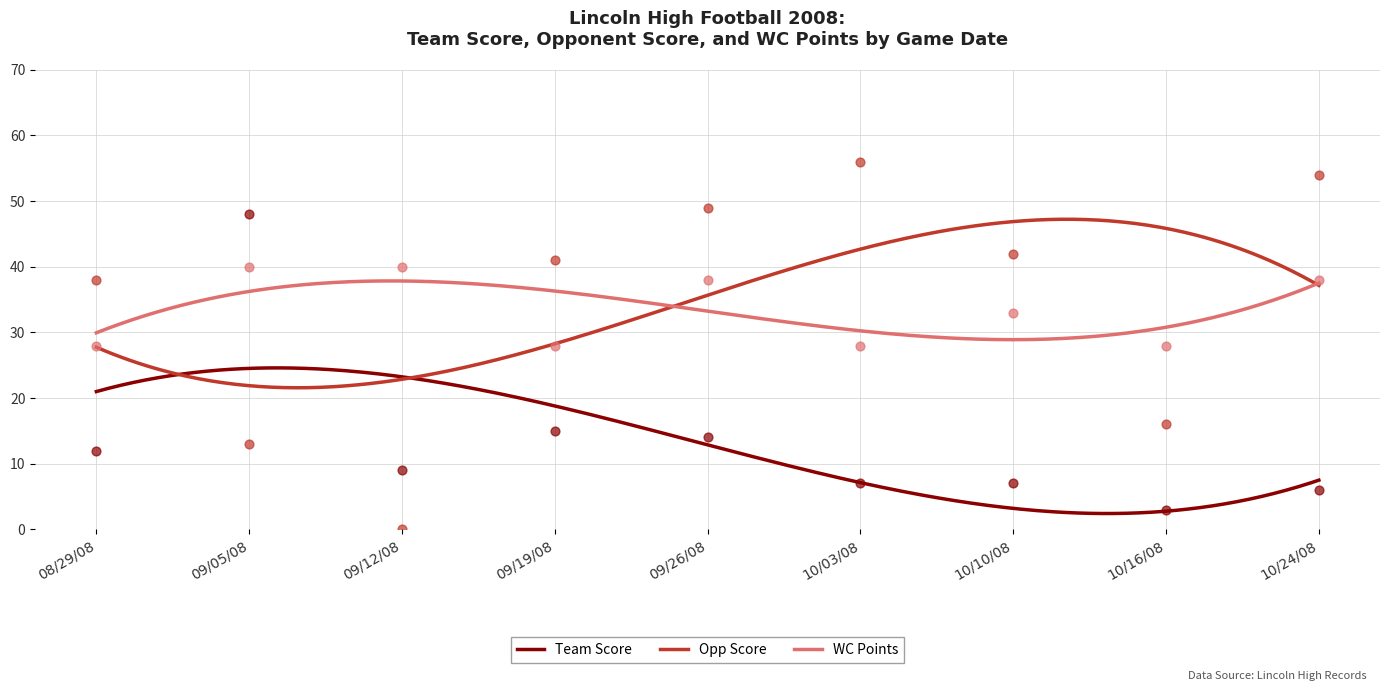

What are all the series names shown in the legend?

Team Score, Opp Score, WC Points